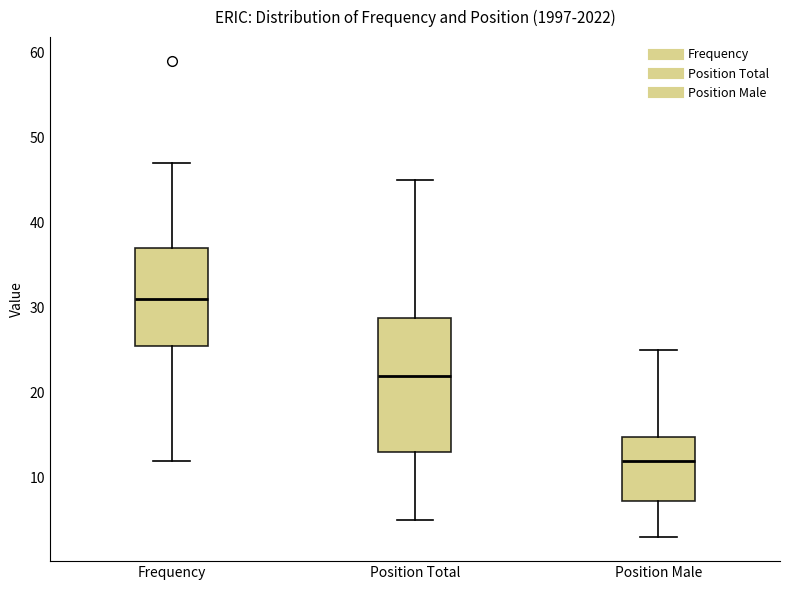

Which box is the tallest, from its lower edge to its upper edge?

Position Total